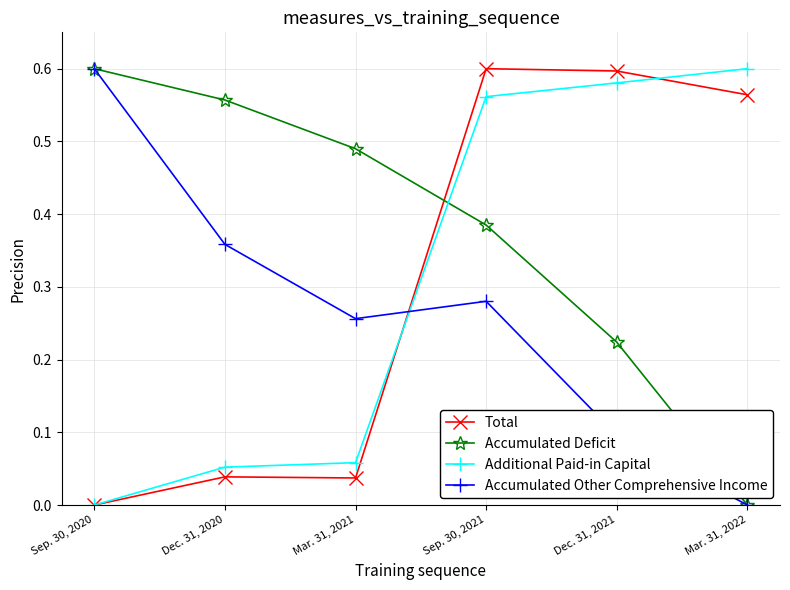

At which category is the sum across all series the highest?

Sep. 30, 2021